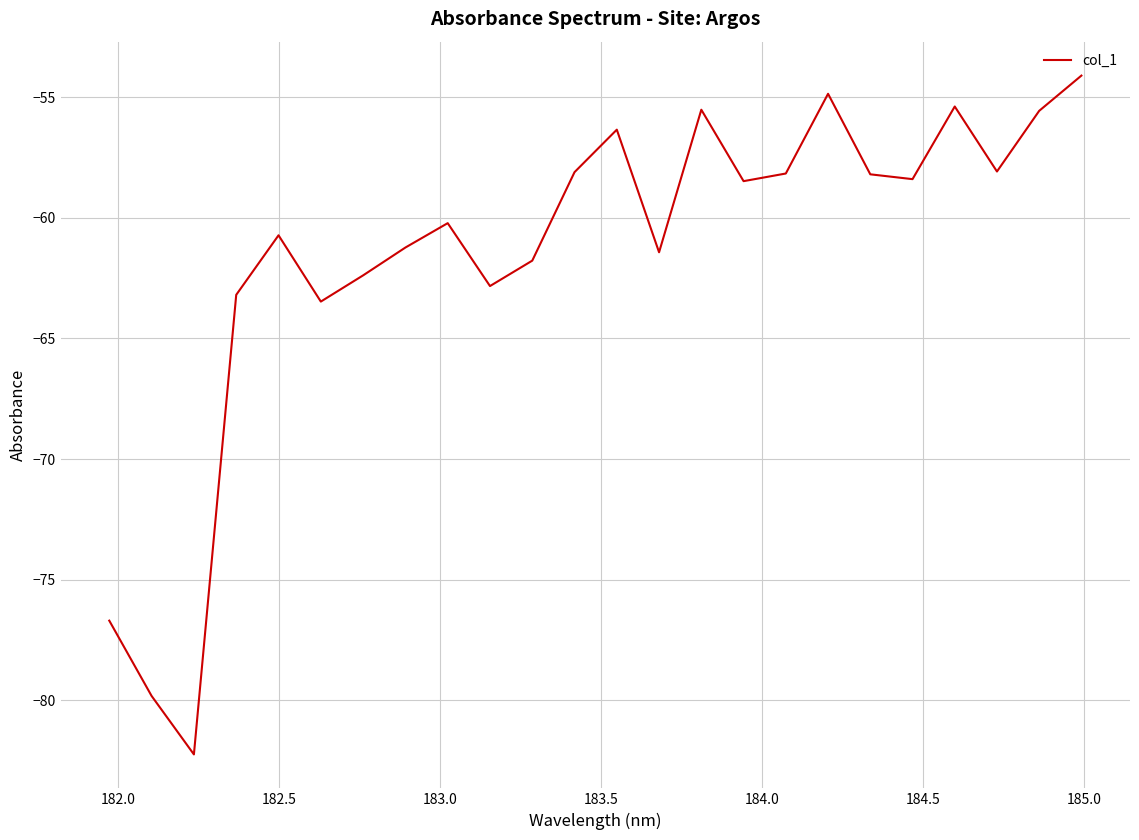

What is the maximum value shown in the chart?

-54.1